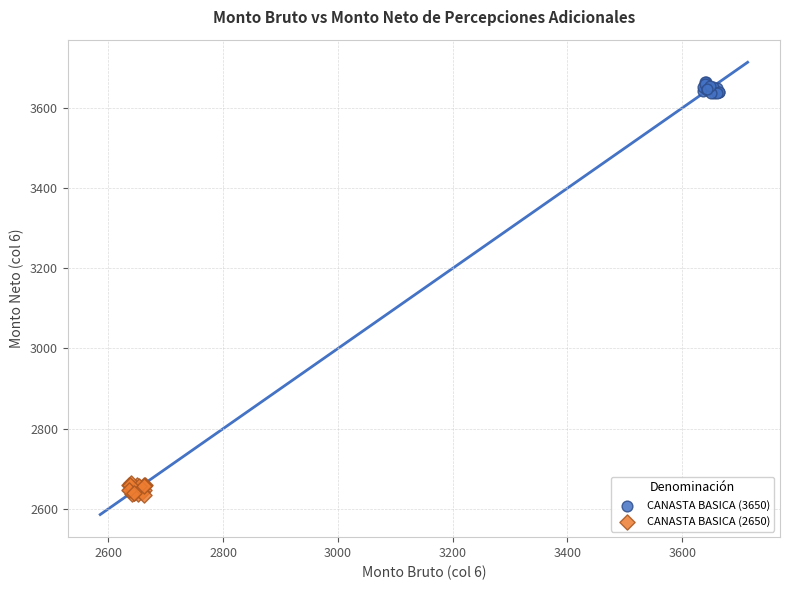

What are all the series names shown in the legend?

CANASTA BASICA (3650), CANASTA BASICA (2650)